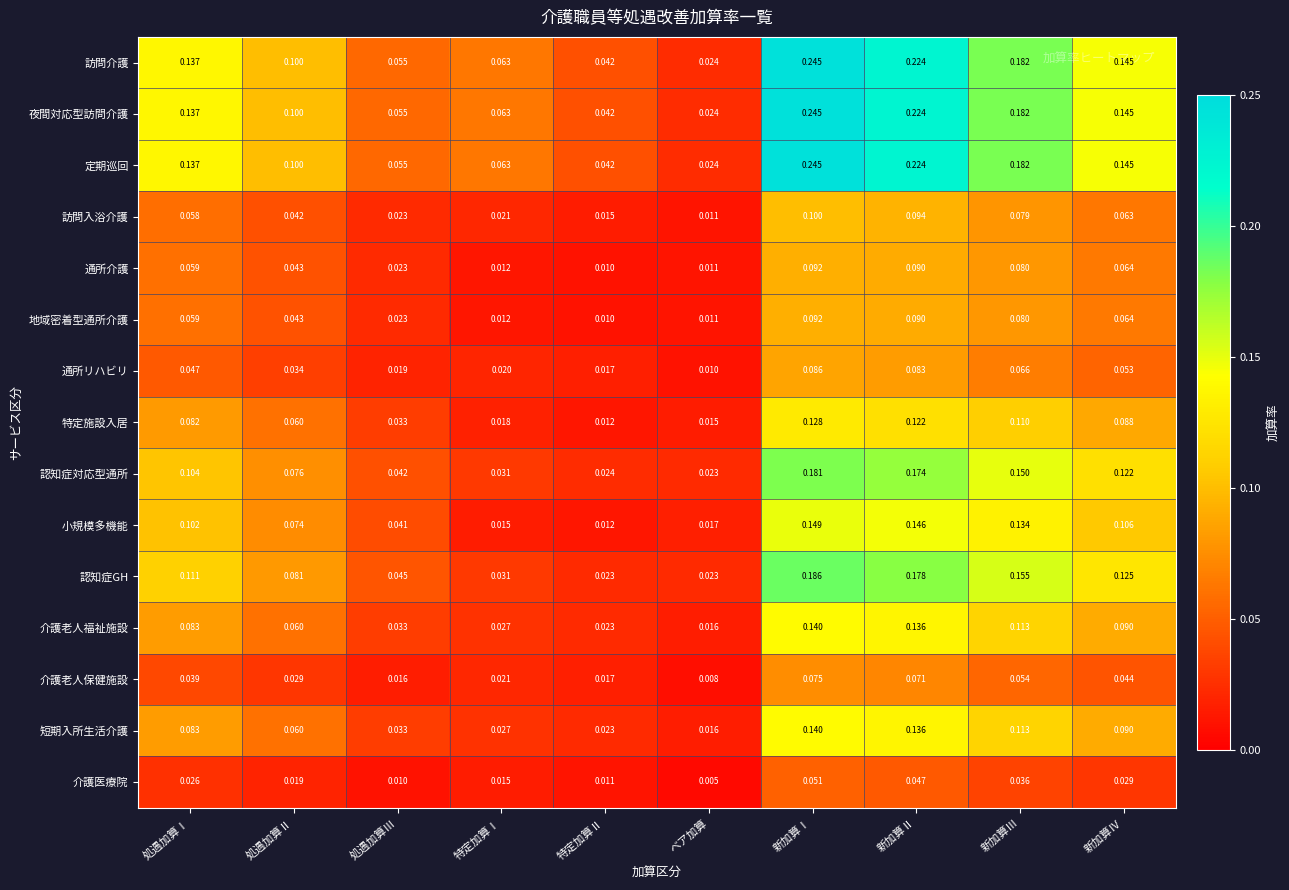

Between 処遇加算Ⅰ and 新加算Ⅲ, which series saw the biggest shift?

認知症対応型通所